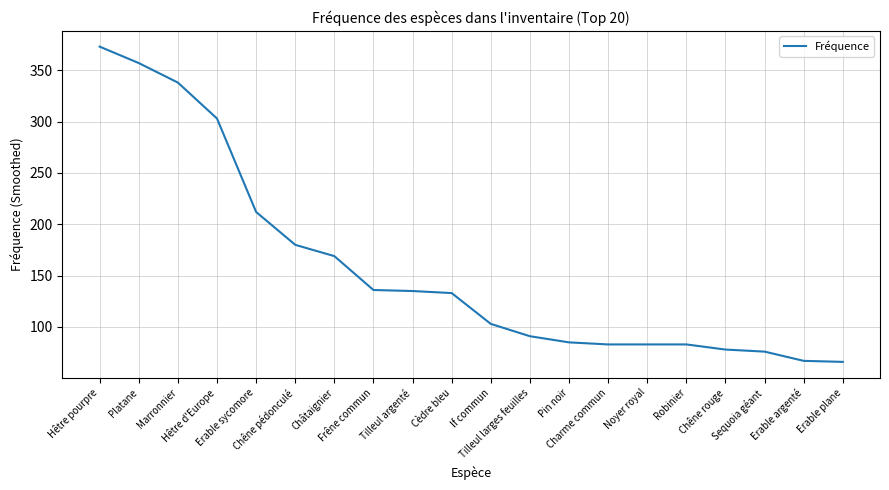

What is the ratio of the value at Charme commun to the value at Châtaignier?

0.5